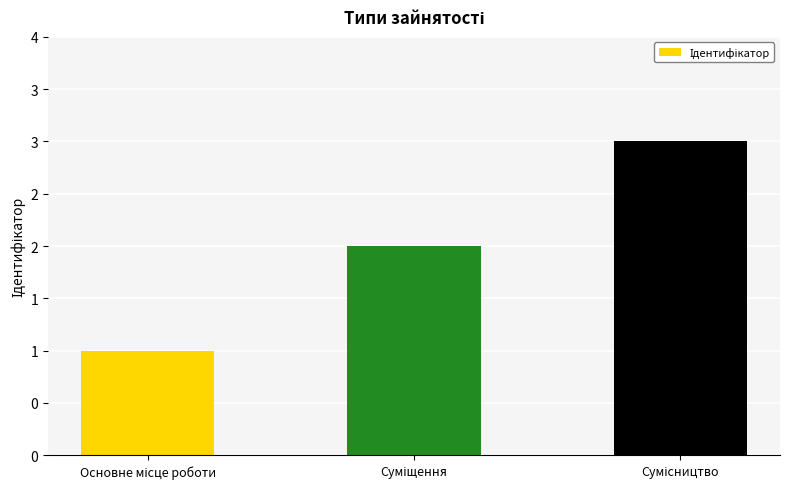

How many bars are there in total?

3